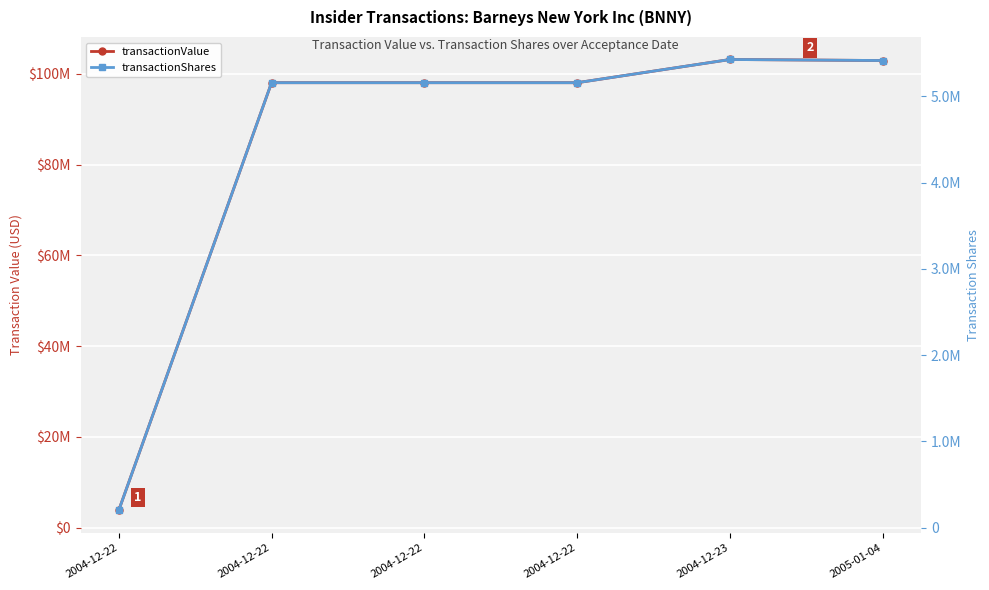

Reading left to right, list all the values displayed in this chart.

transactionValue: 2004-12-22=3800000	2004-12-22=98033559	2004-12-22=98033559	2004-12-22=98033559	2004-12-23=103146573	2005-01-04=102918573
transactionShares: 2004-12-22=200000	2004-12-22=5159661	2004-12-22=5159661	2004-12-22=5159661	2004-12-23=5428767	2005-01-04=5416767